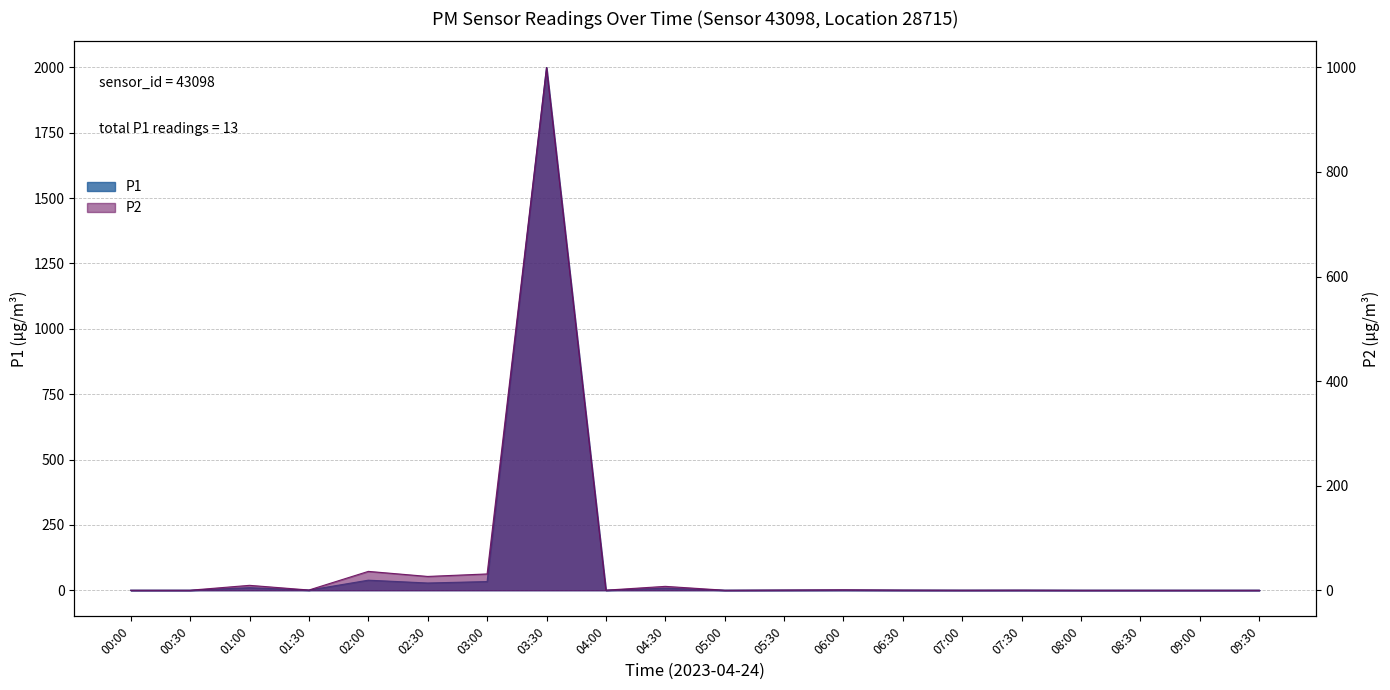

What is the difference between the P2 values at 04:00 and 00:00?

0.1